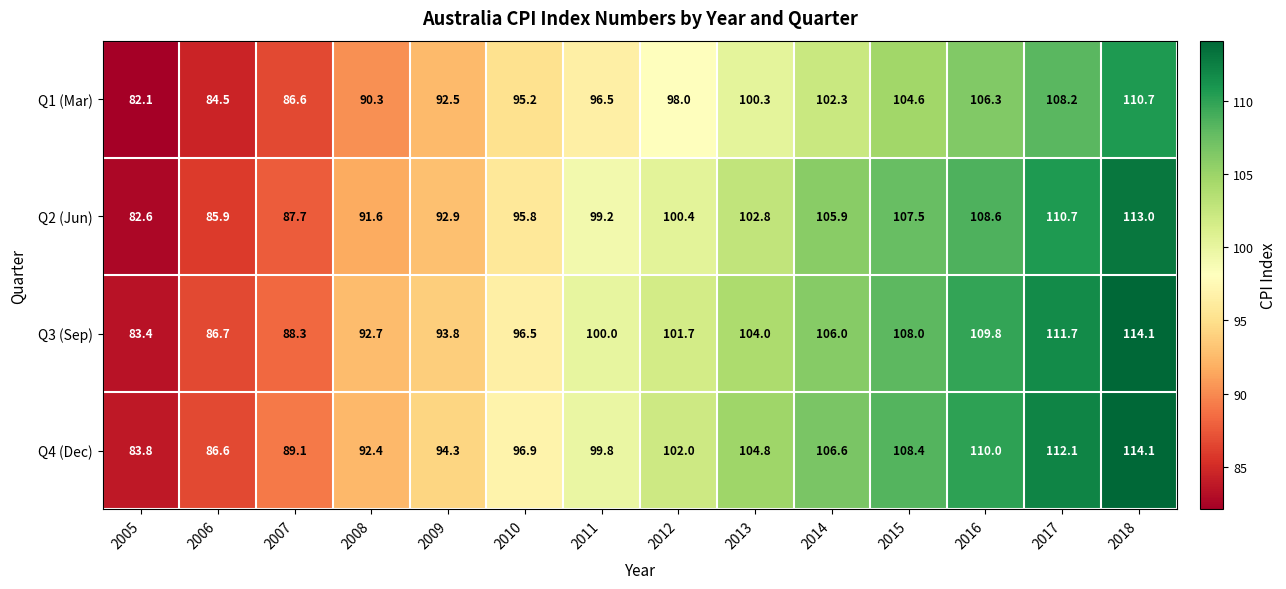

True or false: Q1 (Mar) has a value of 142.9 at 2012.

False